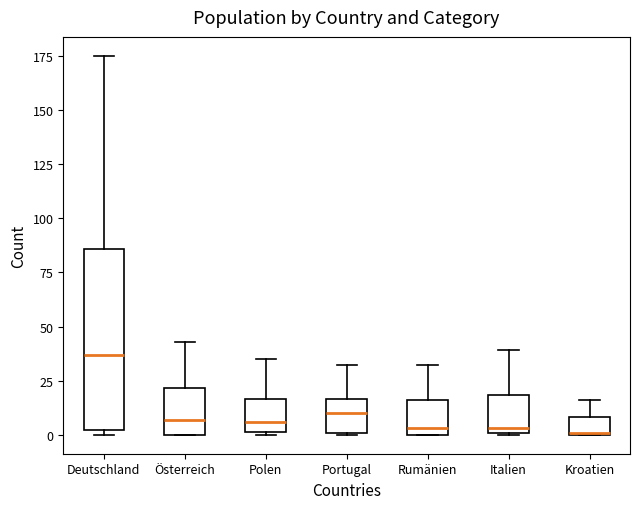

Where is the lower edge of the box for Kroatien on the y-axis? The values are not printed on the chart, so give them approximately, as read against the axis.

0